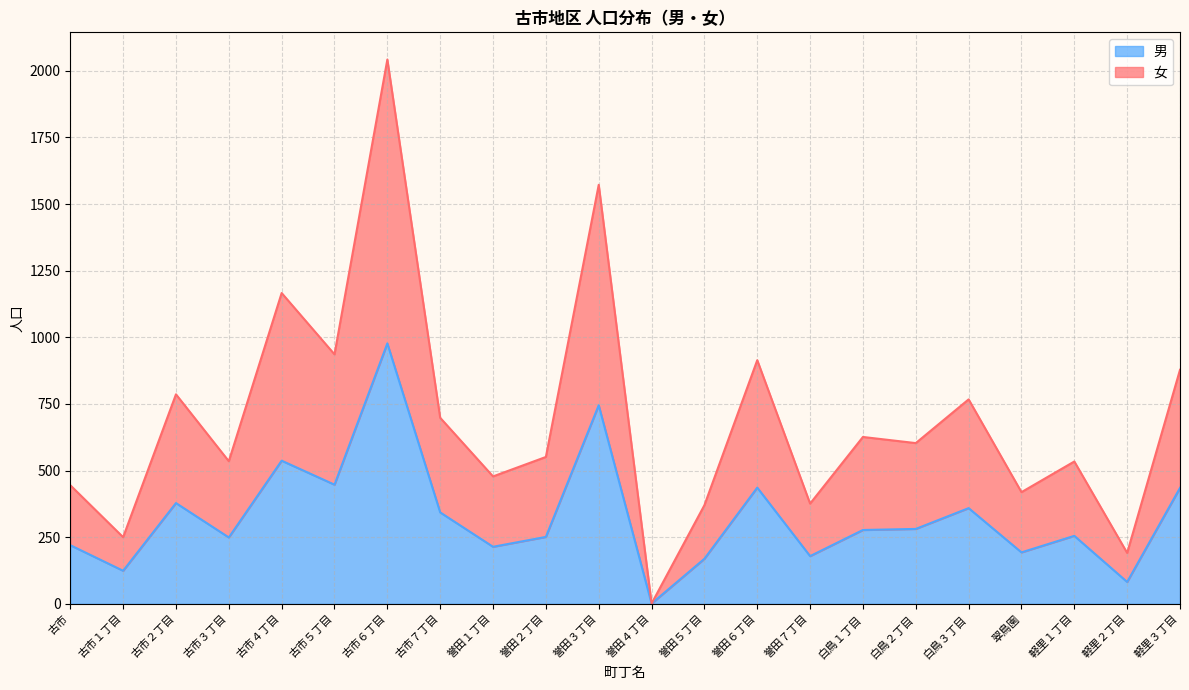

At which category is the sum across all series the highest?

古市６丁目